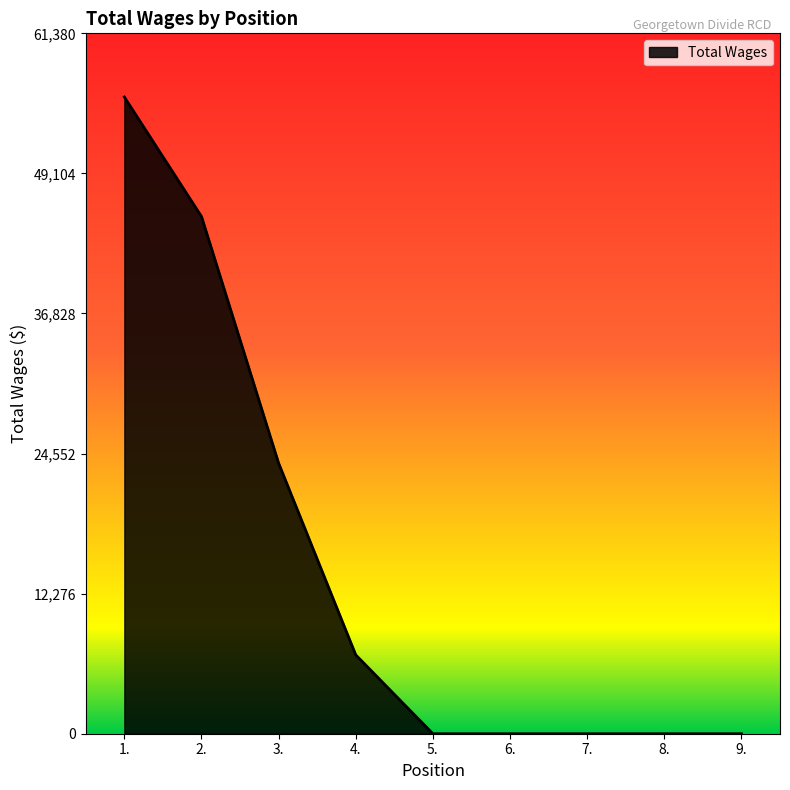

How many values exceed 0?

4